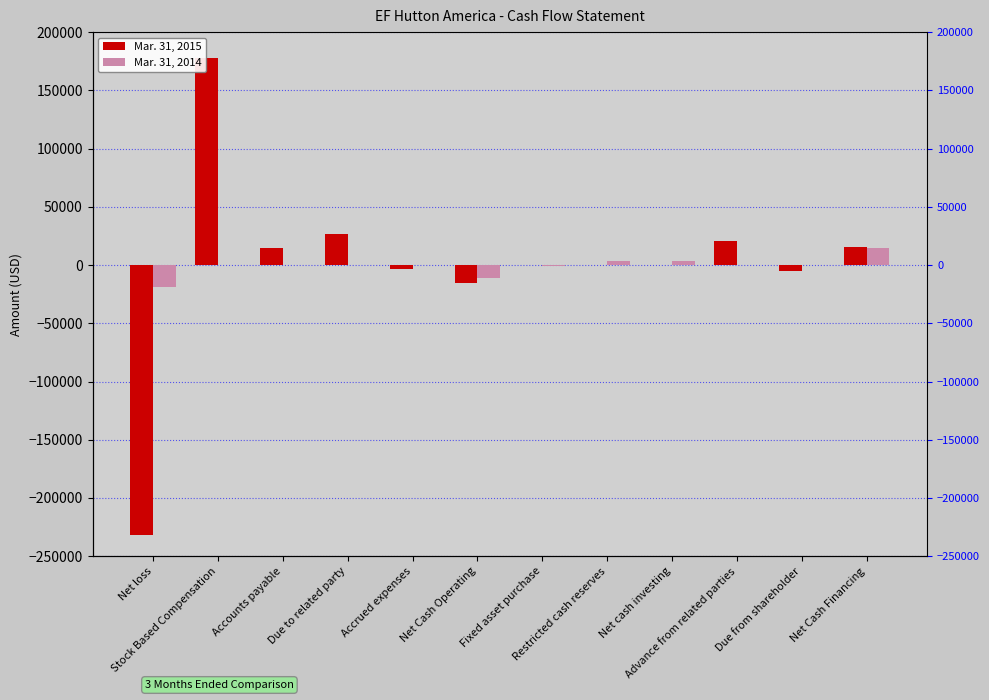

Is it true that Mar. 31, 2015 equals -5000 at Due from shareholder?

True